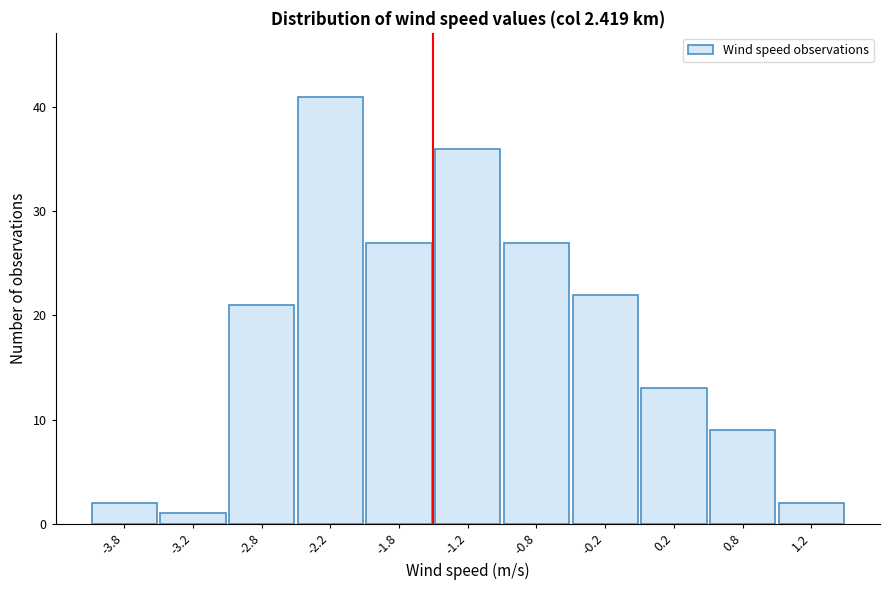

Reading left to right, list every bar in this chart as the range it spans on the x-axis followed by its height. The values are not printed on the chart, so give them approximately, as read against the axis.

-4.0 to -3.5: 2
-3.5 to -3.0: 1
-3.0 to -2.5: 21
-2.5 to -2.0: 41
-2.0 to -1.5: 27
-1.5 to -1.0: 36
-1.0 to -0.5: 27
-0.5 to 0.0: 22
0.0 to 0.5: 13
0.5 to 1.0: 9
1.0 to 1.5: 2